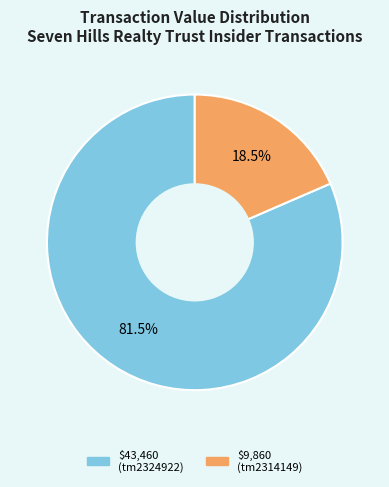

Is there a majority slice in this chart?

Yes